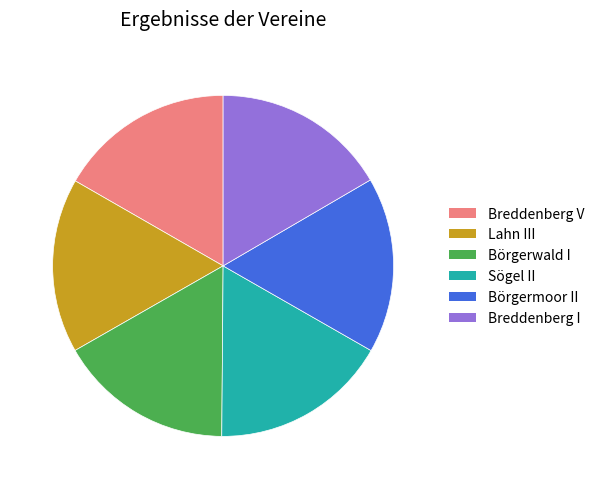

True or false: Breddenberg I accounts for 17% of the total.

True